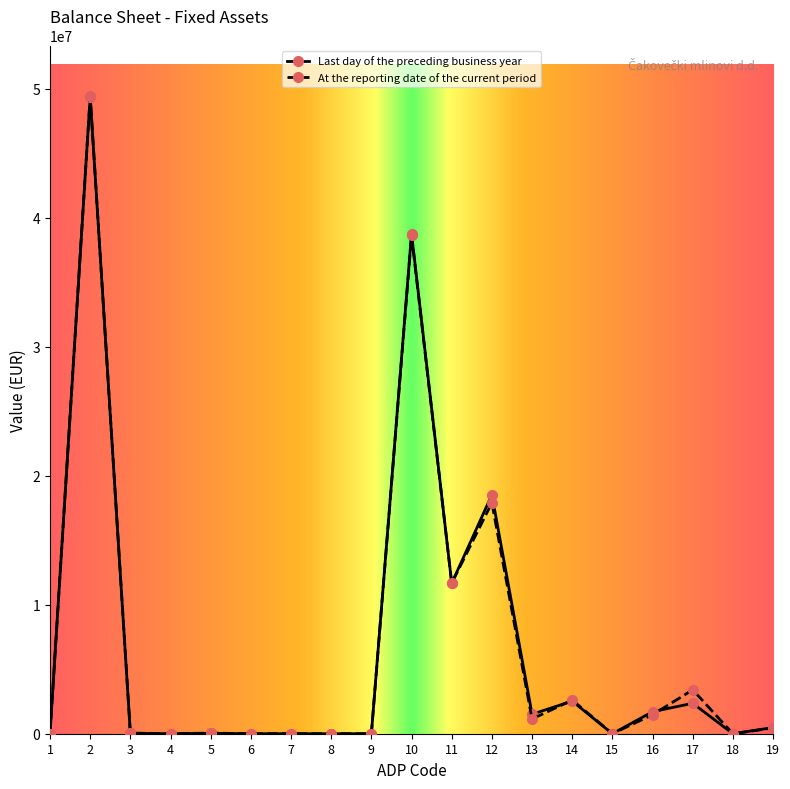

Is this an area chart (filled region under the line)?

No